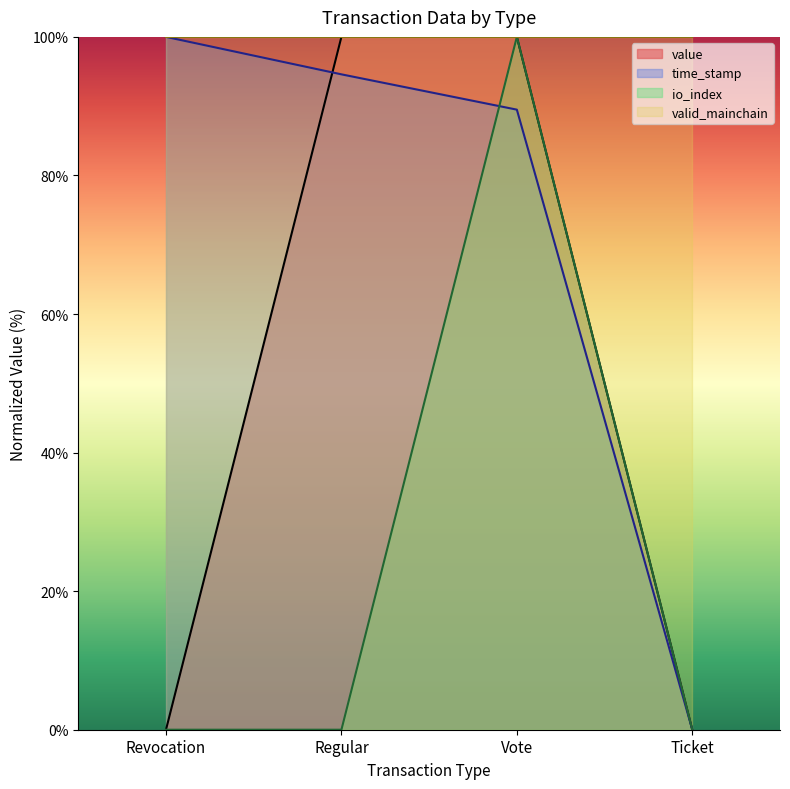

Between Revocation and Regular, which series saw the biggest shift?

value